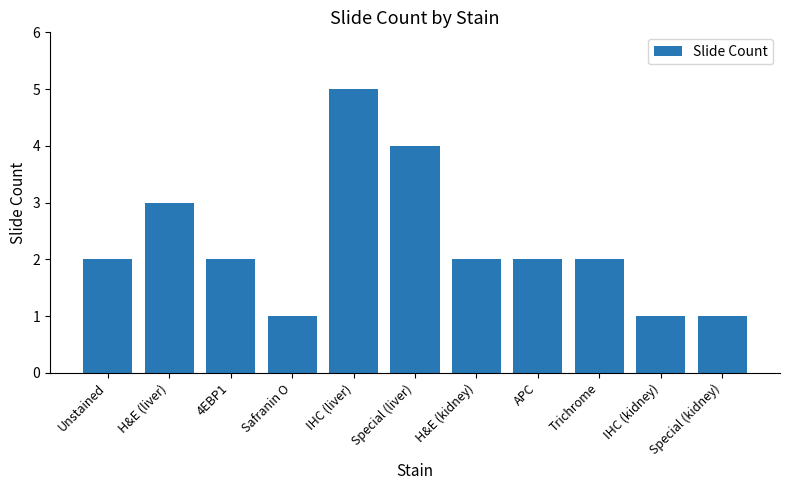

Reading right to left, what are all the values shown in this chart?

Special (kidney)=1	IHC (kidney)=1	Trichrome=2	APC=2	H&E (kidney)=2	Special (liver)=4	IHC (liver)=5	Safranin O=1	4EBP1=2	H&E (liver)=3	Unstained=2